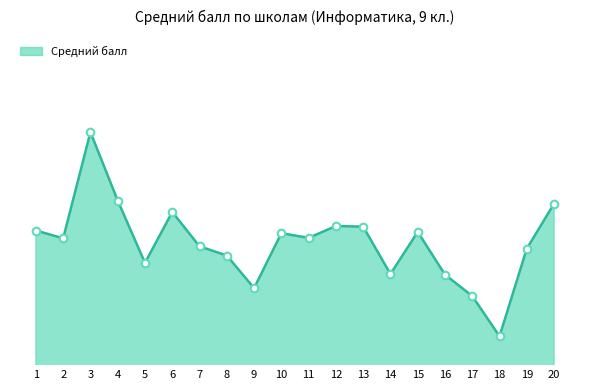

Which has a higher value, 14 or 8?

8